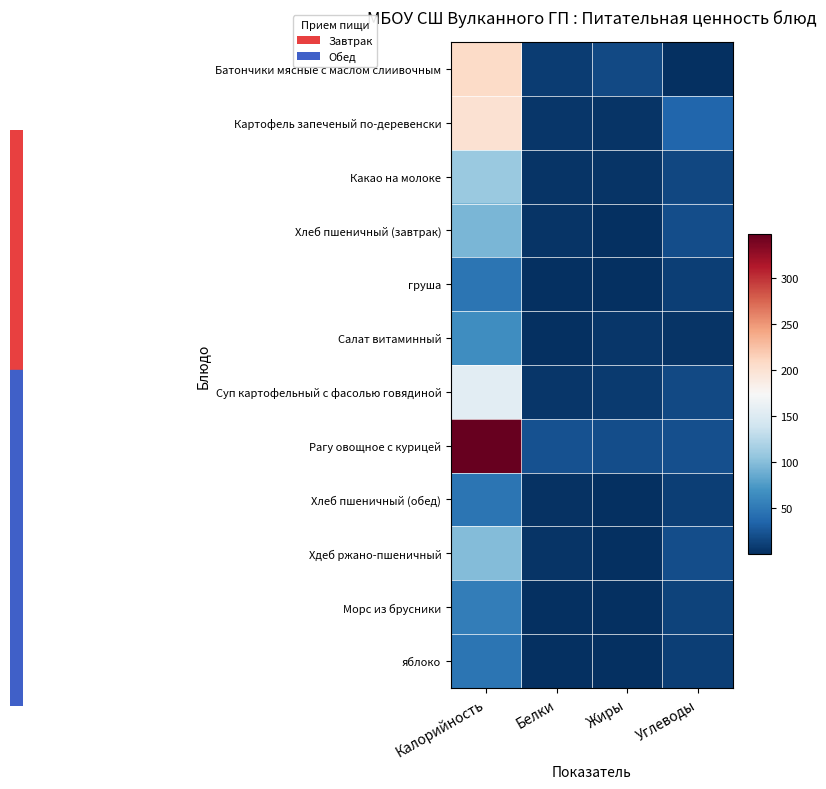

At how many categories does at least one series exceed 255?

1